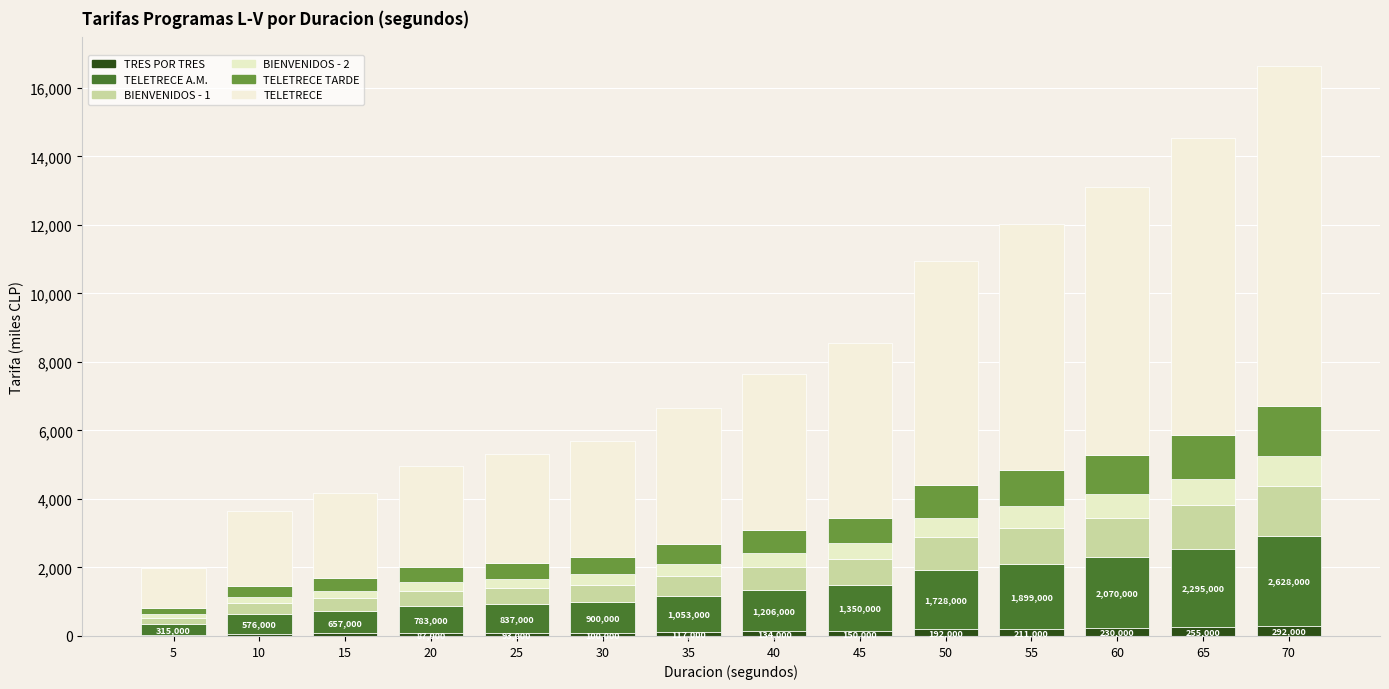

Does the chart contain stacked bars?

Yes